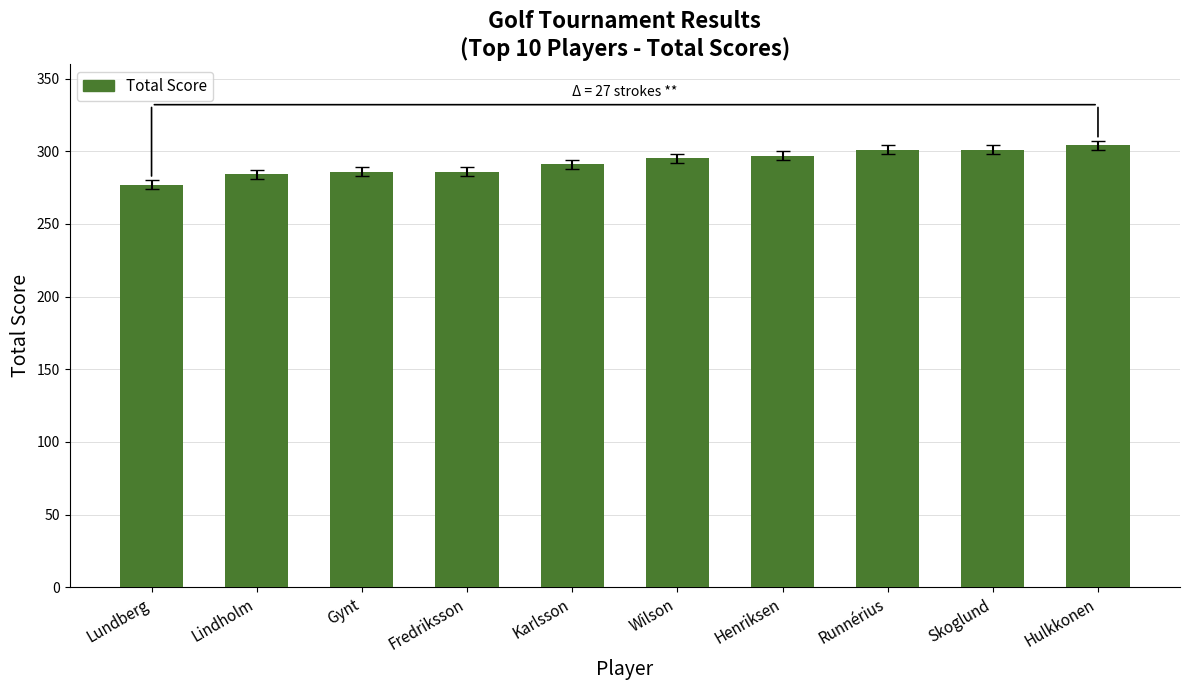

The value at Runnérius is 474. True or false?

False